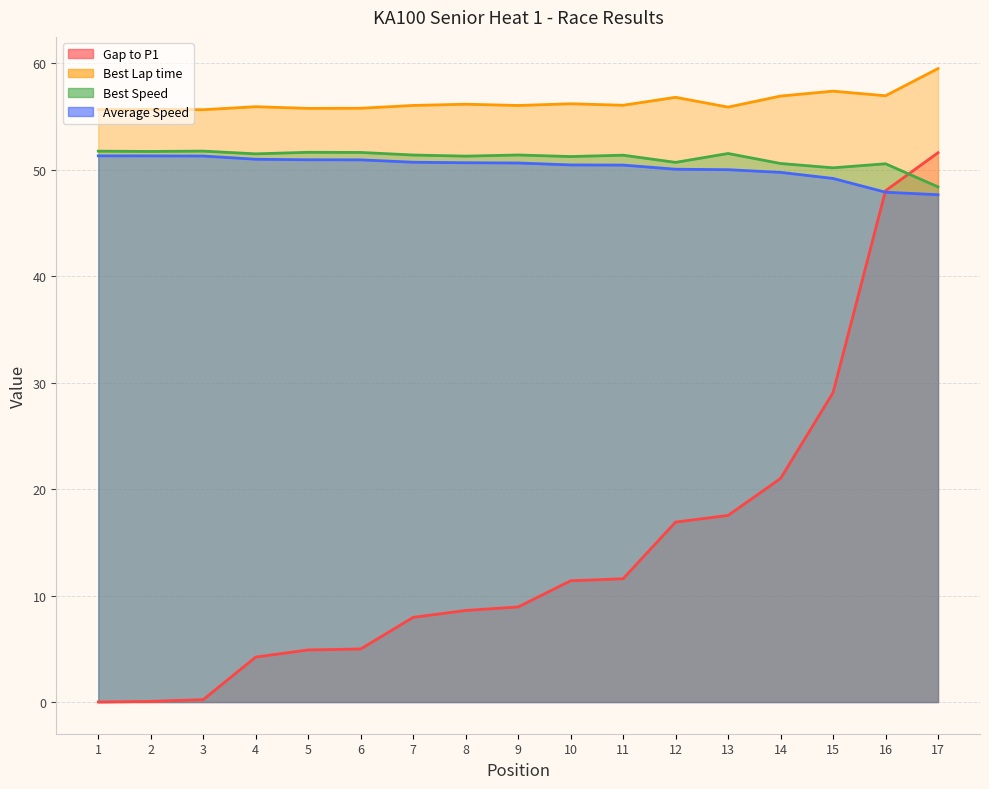

True or false: Best Lap time and Average Speed cross at least once.

False